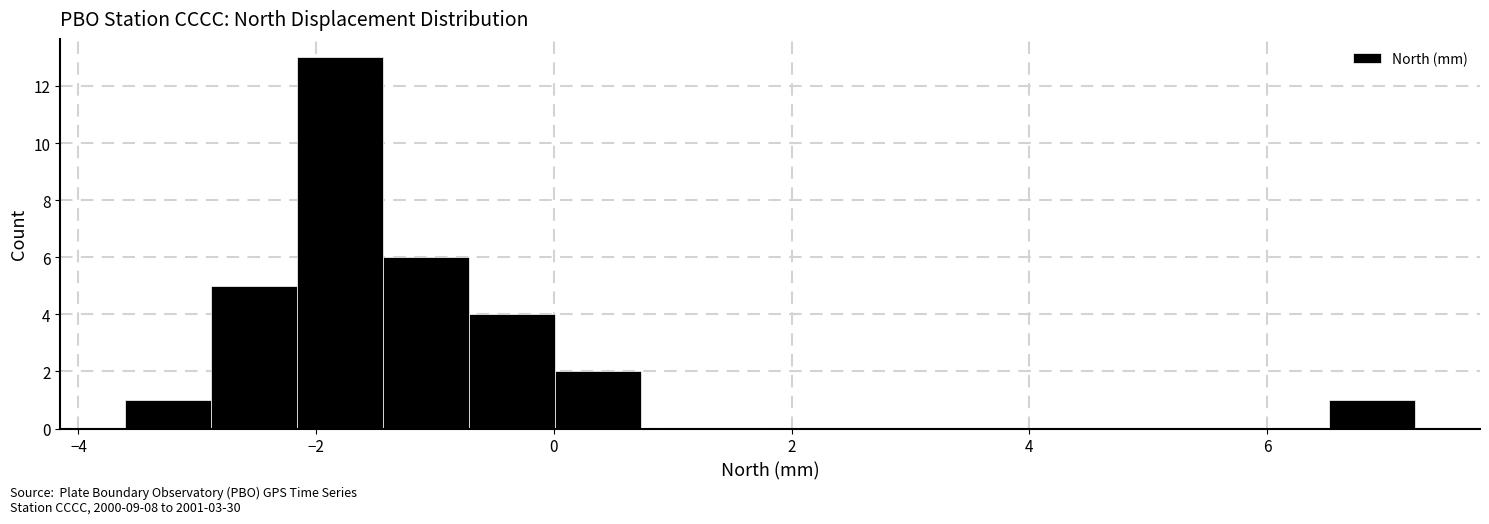

Around what value on the x-axis is the tallest bar? Give the approximate position of its centre, as read against the axis.

-1.8